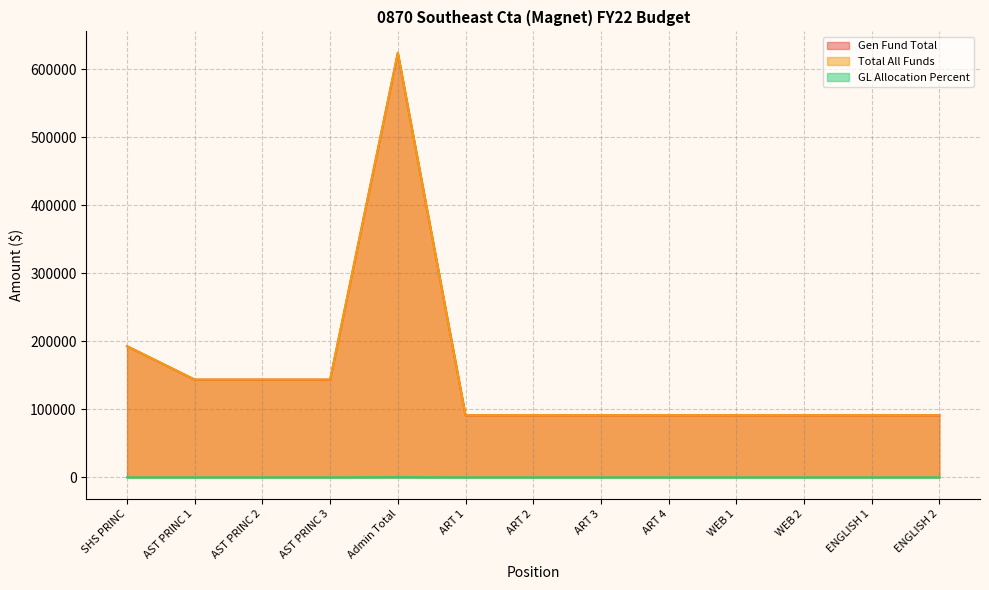

At which category does GL Allocation Percent reach its first local peak?

Admin Total